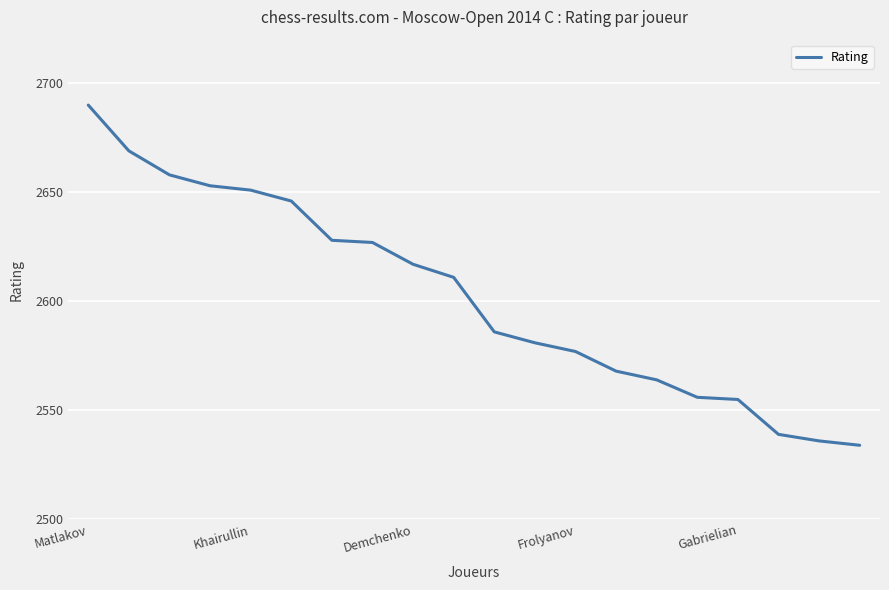

What is the difference between the maximum and minimum values?

156